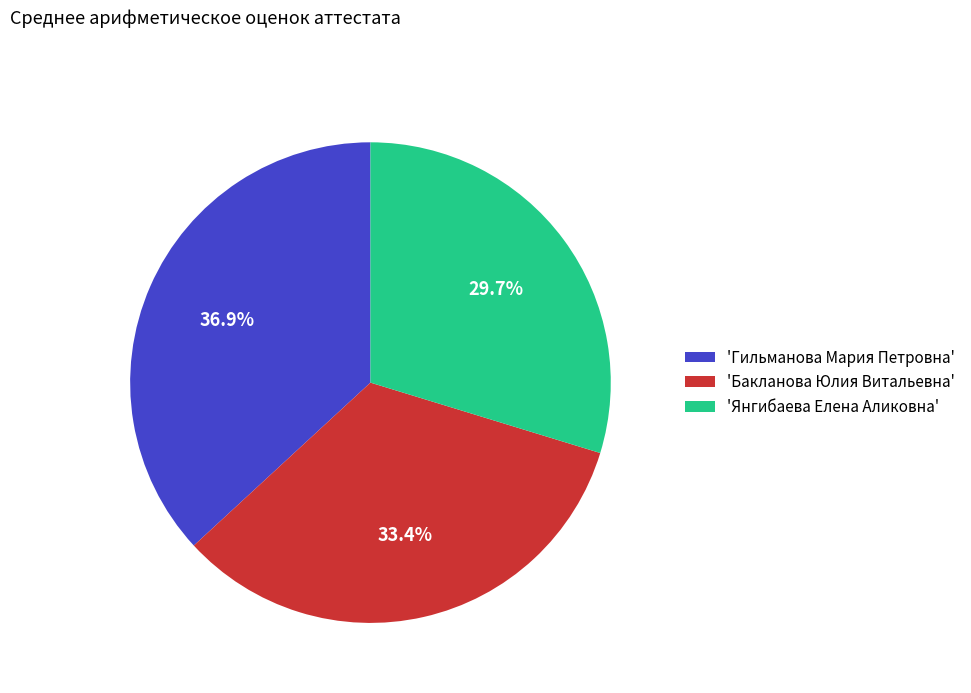

Is the sum of 'Янгибаева Елена Аликовна' and 'Гильманова Мария Петровна' greater than half?

Yes